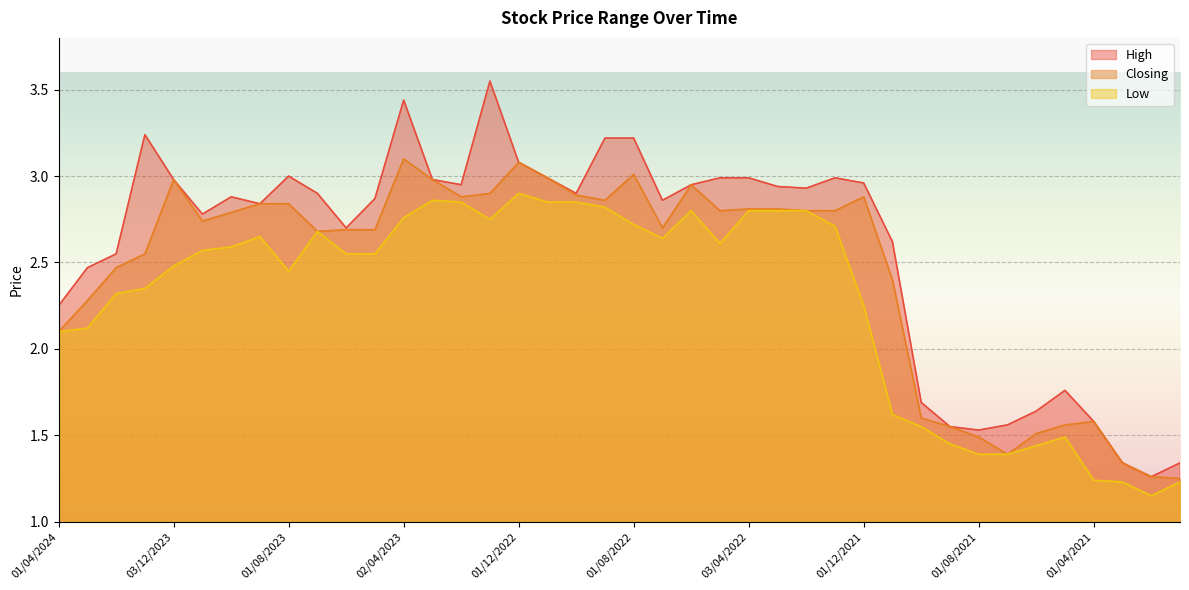

Rank the series by their average value, from lowest to highest.

Low, Closing, High